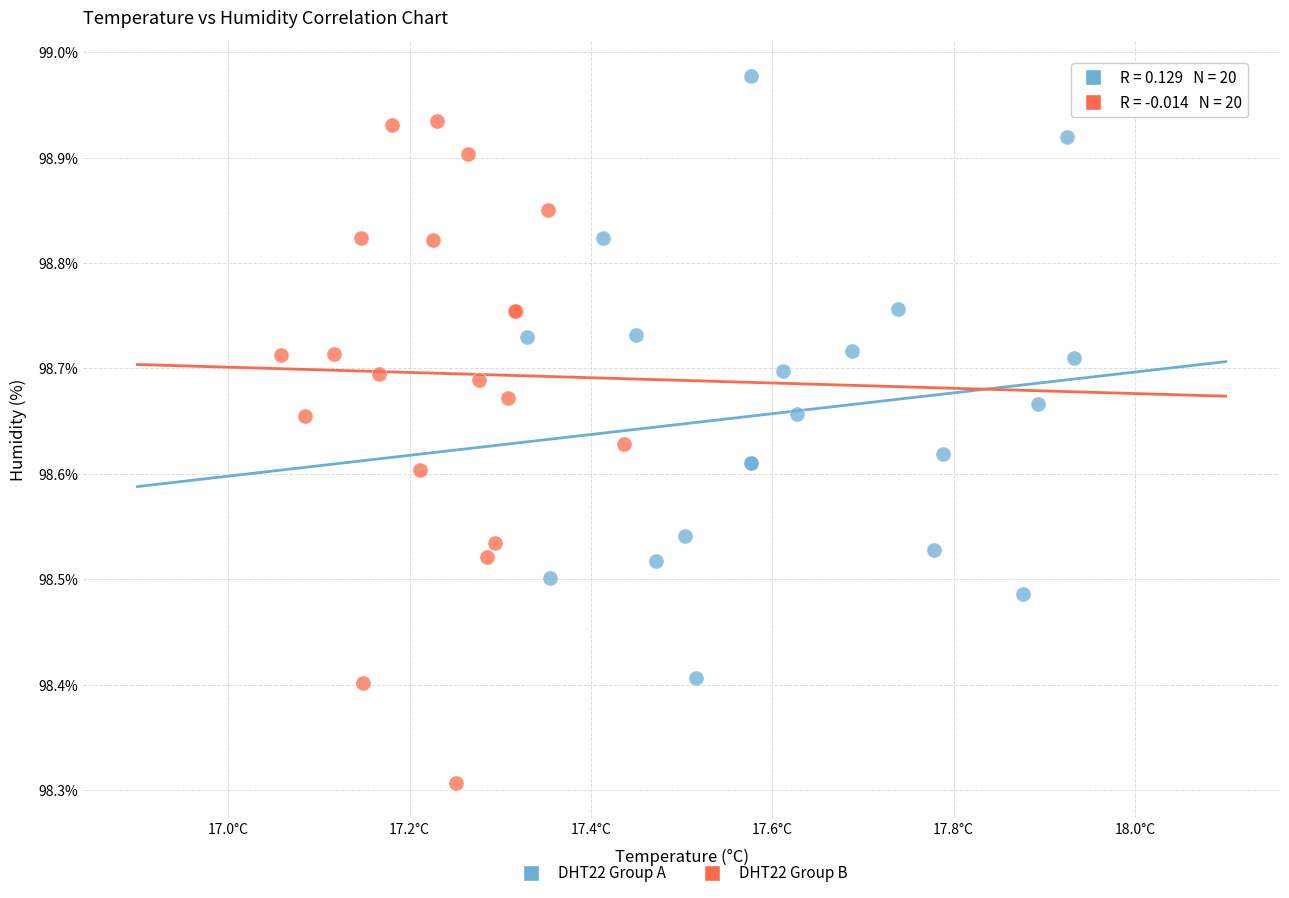

What are all the series names shown in the legend?

DHT22 Group A, DHT22 Group B